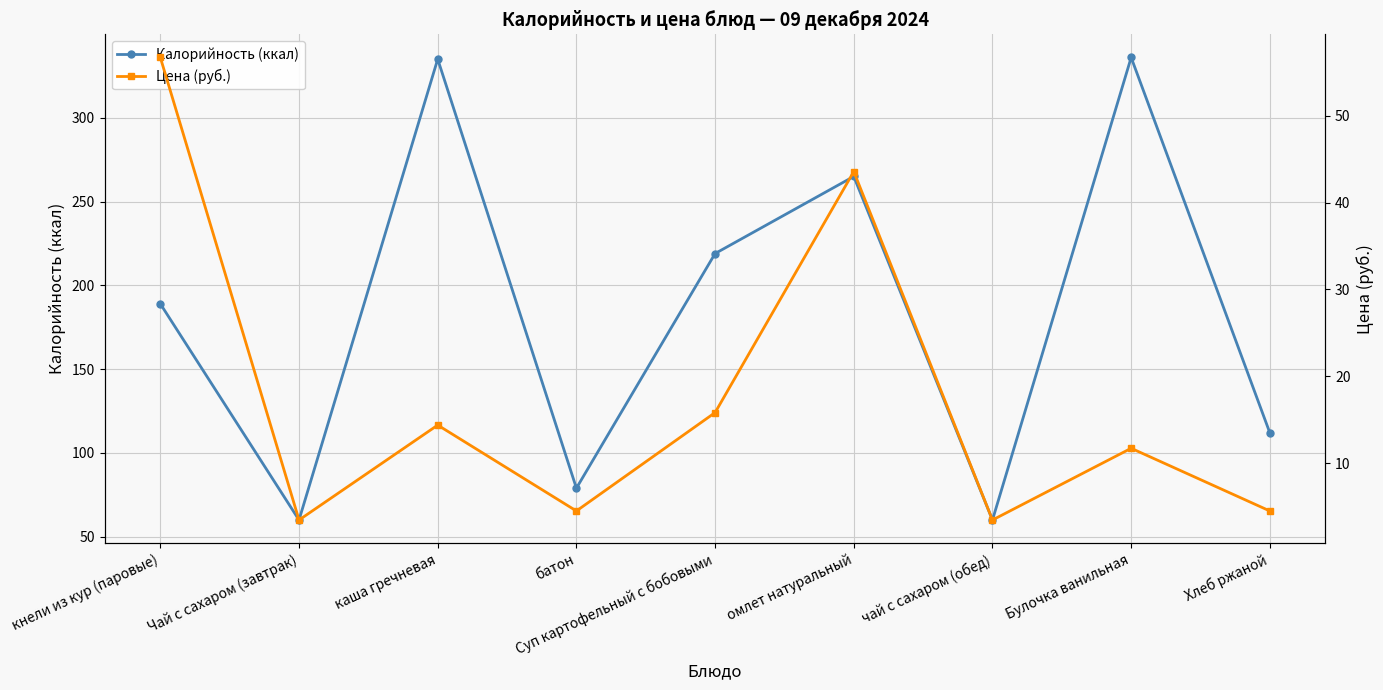

Is it true that Цена (руб.) equals 11.7 at Булочка ванильная?

True